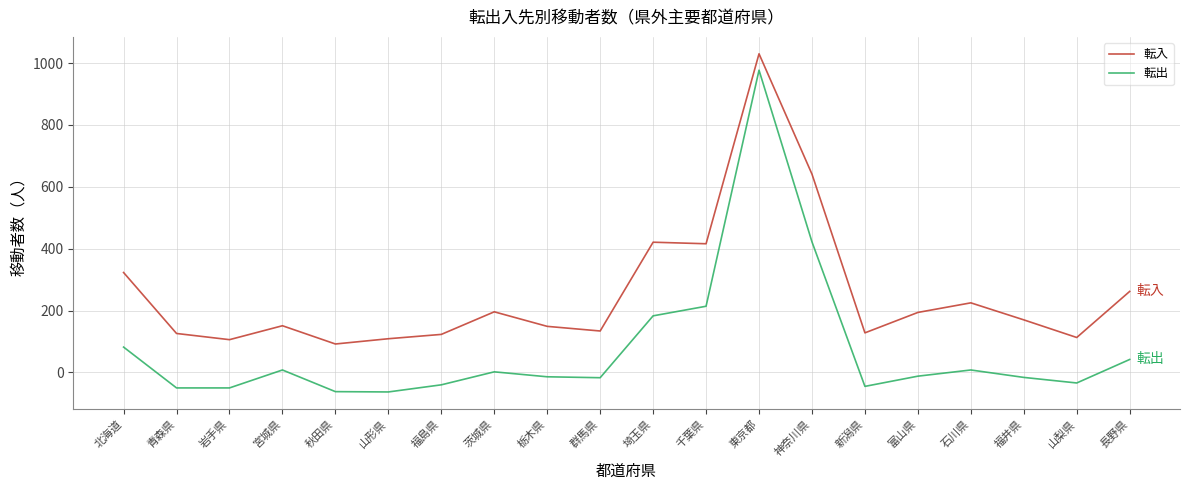

True or false: 転出 and 転入 intersect in this chart.

False